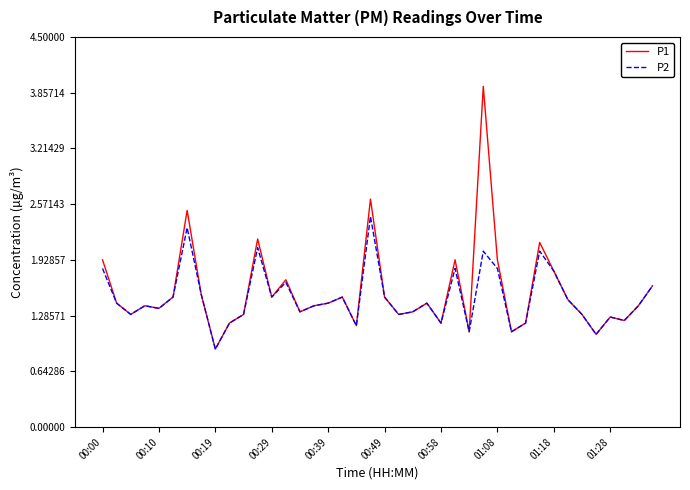

List the series in order of their peak value, lowest first.

P2, P1